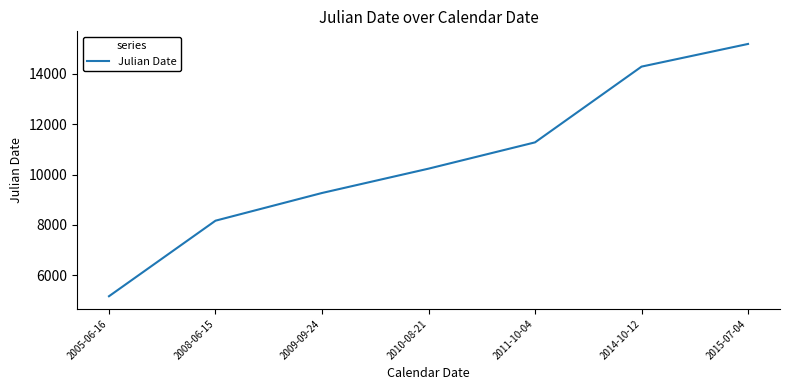

Rank the categories by value from highest to lowest.

2015-07-04, 2014-10-12, 2011-10-04, 2010-08-21, 2009-09-24, 2008-06-15, 2005-06-16